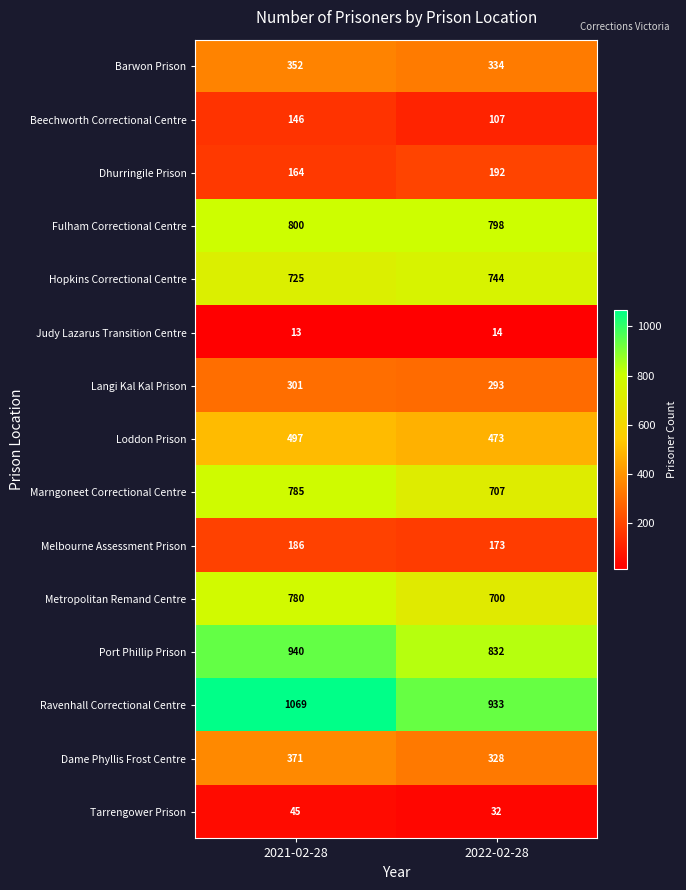

What is the sum of all Ravenhall Correctional Centre values?

2002